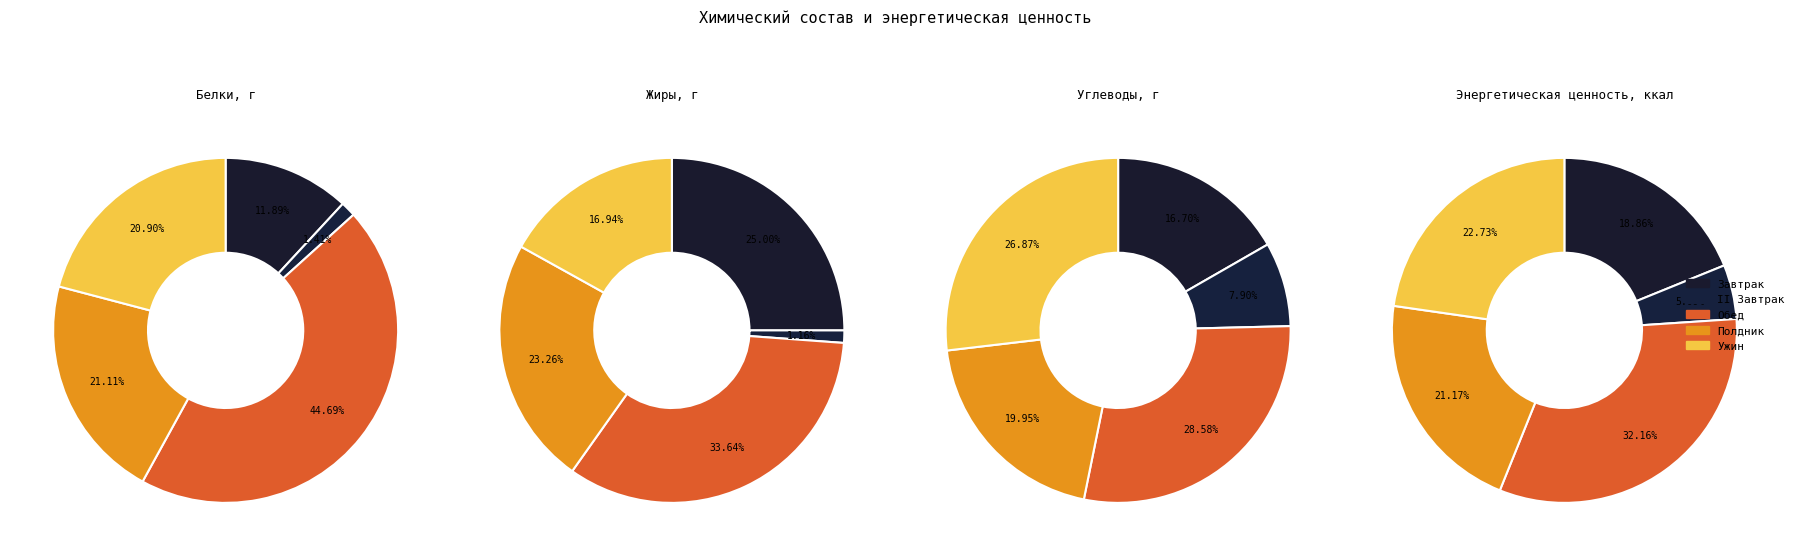

Is there any slice that represents more than half of the pie?

No